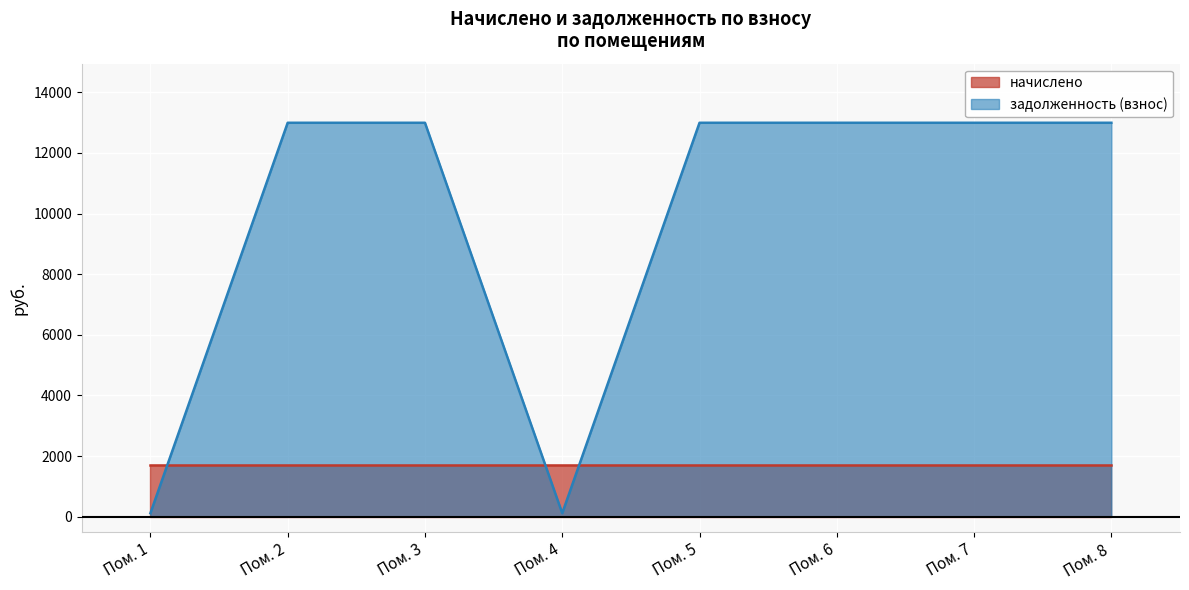

What is the greatest value displayed?

12994.1